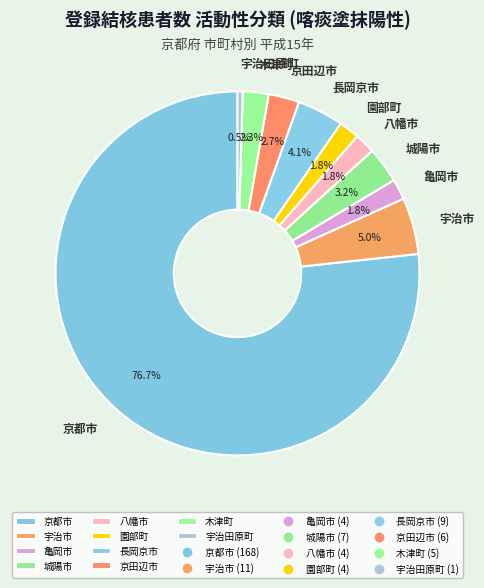

True or false: 城陽市 accounts for 3% of the total.

True